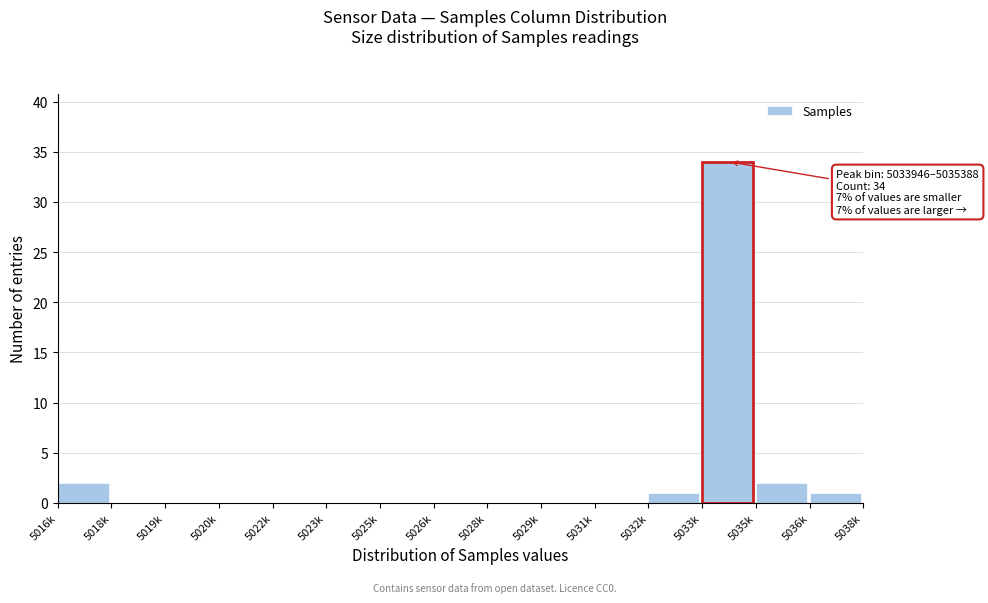

Reading left to right, list all the values displayed in this chart.

5016k=2	5018k=0	5019k=0	5020k=0	5022k=0	5023k=0	5025k=0	5026k=0	5028k=0	5029k=0	5031k=0	5032k=1	5033k=34	5035k=2	5036k=1